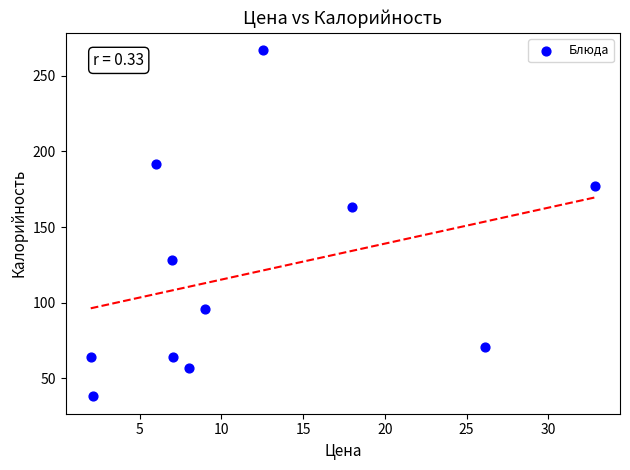

What Y value in the scatter plot is closest to 152?

163.0